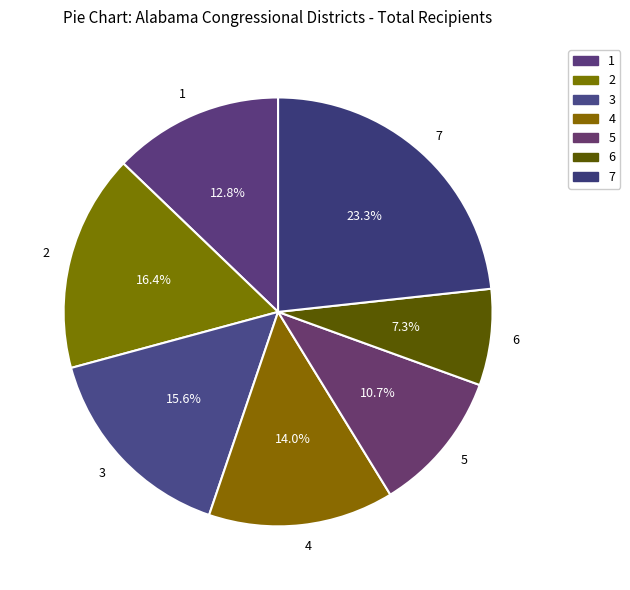

What percentage is the 5 slice, to the nearest percent?

11%